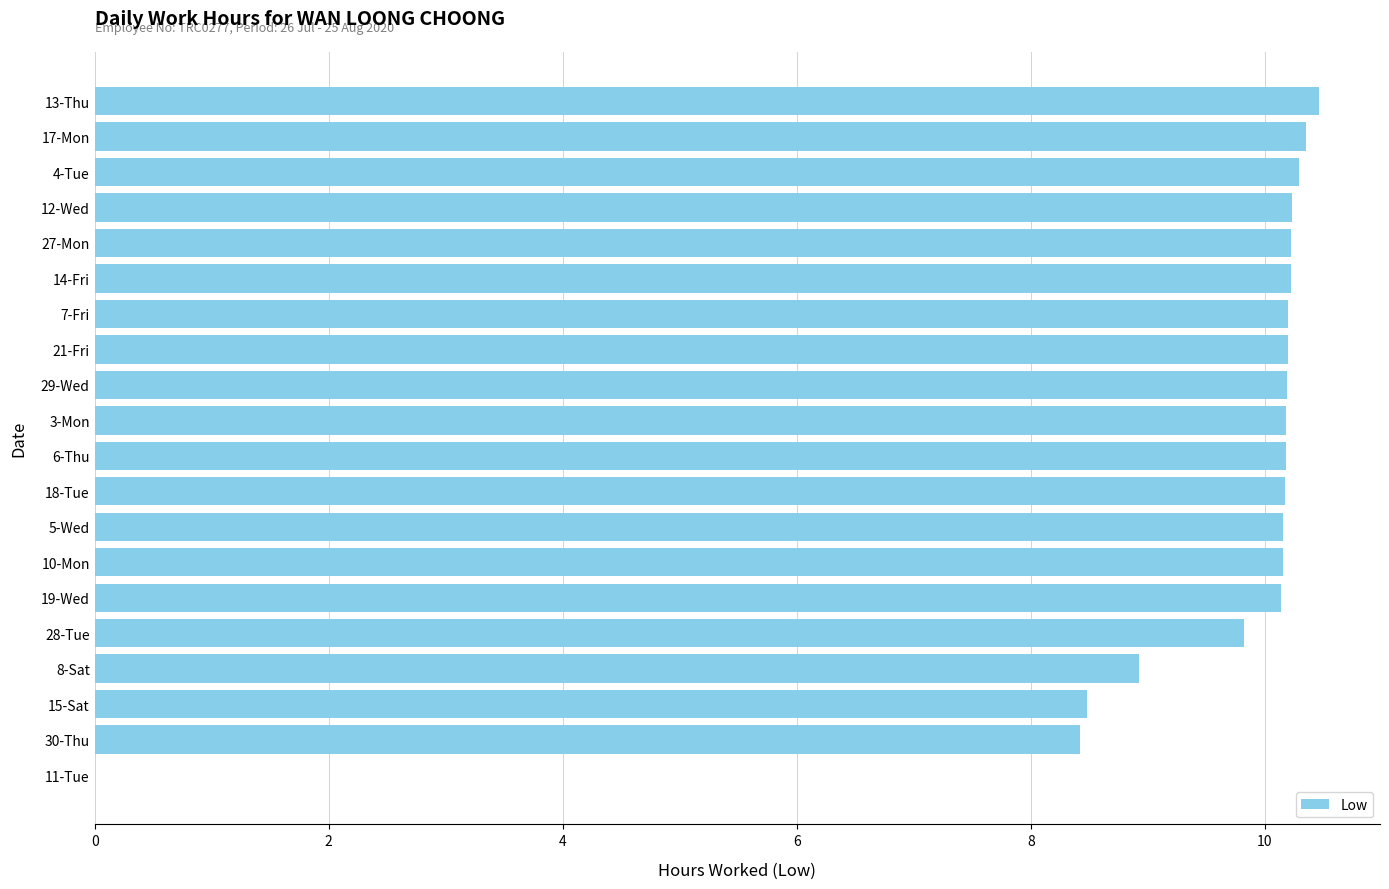

Does the chart contain stacked bars?

No